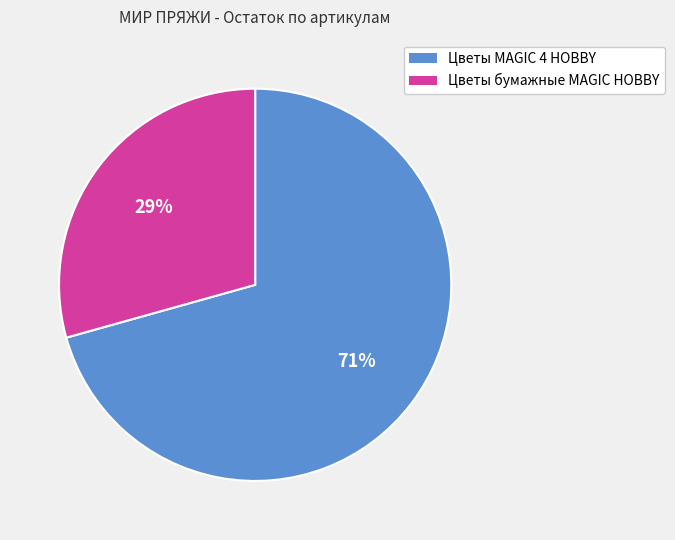

True or false: Цветы MAGIC 4 HOBBY accounts for 82% of the total.

False